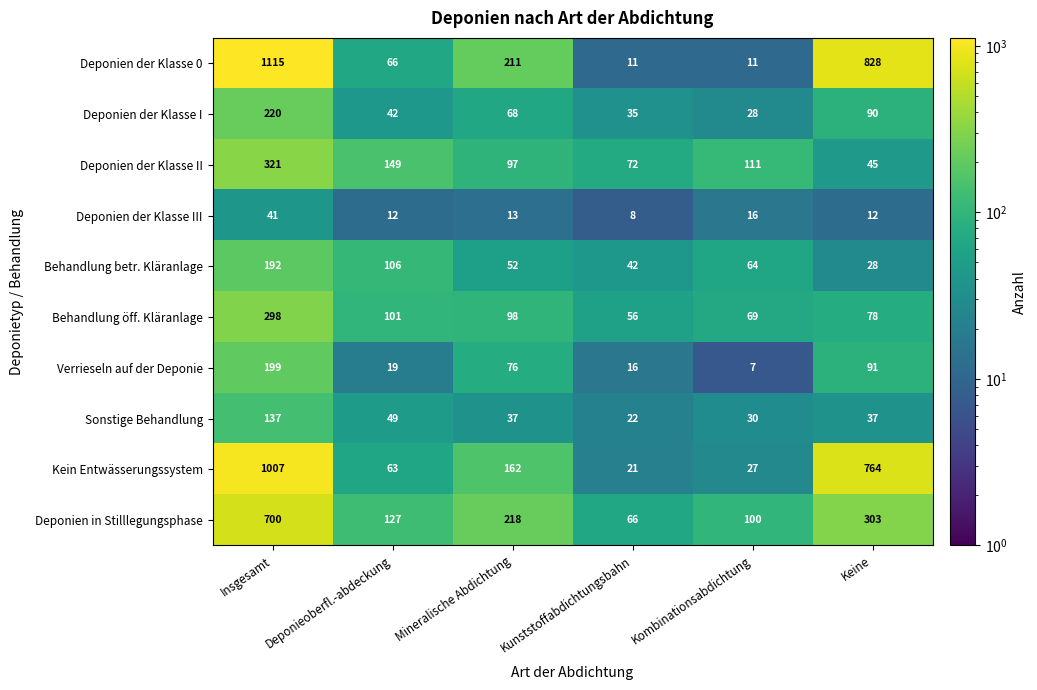

True or false: Kein Entwässerungssystem has a value of 43 at Kombinationsabdichtung.

False